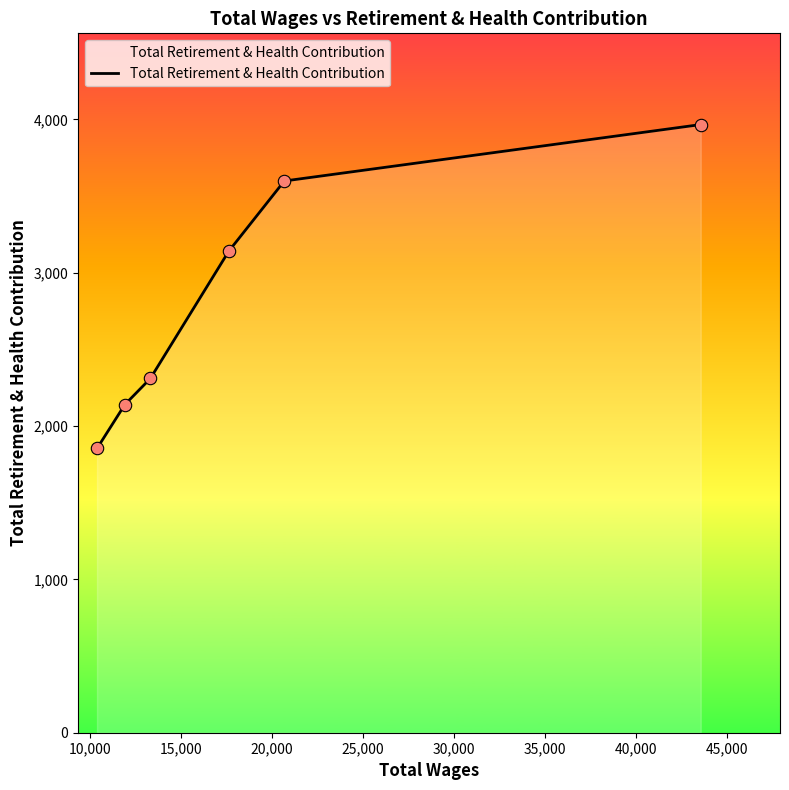

True or false: the data has more than 1 interior local peaks.

False